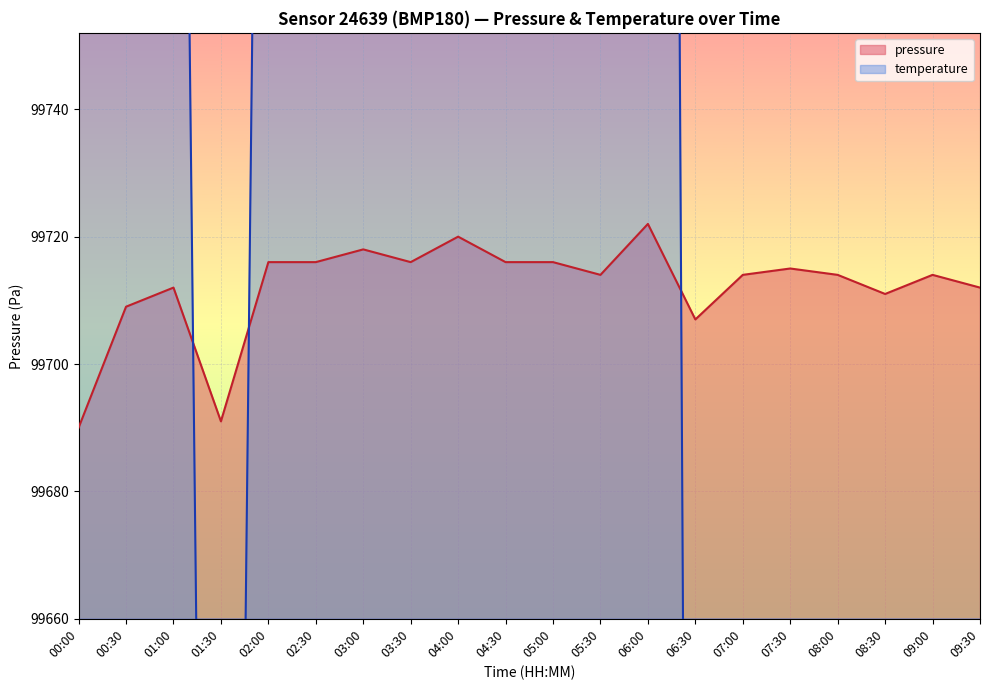

How many series are shown in this chart?

2